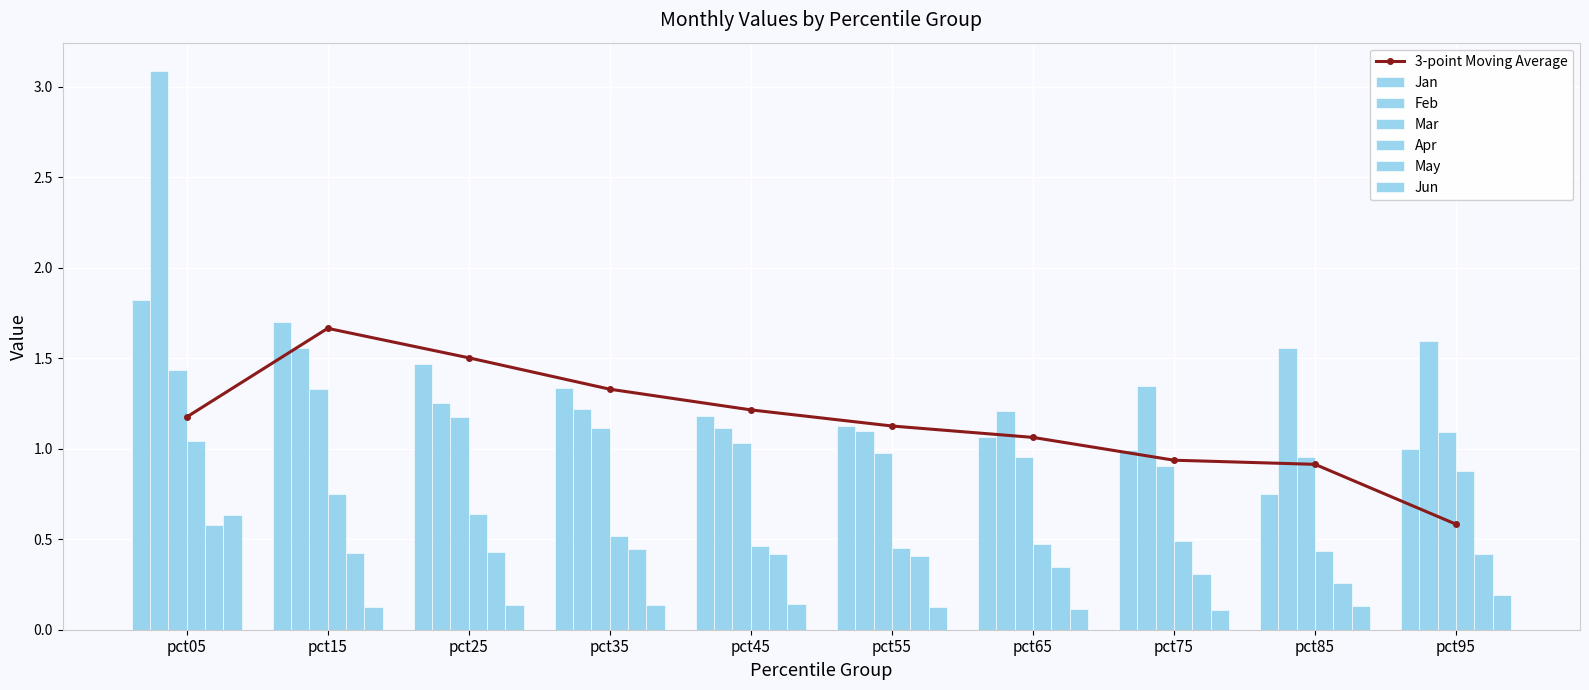

Is it true that Mar equals 1.0 at pct85?

True